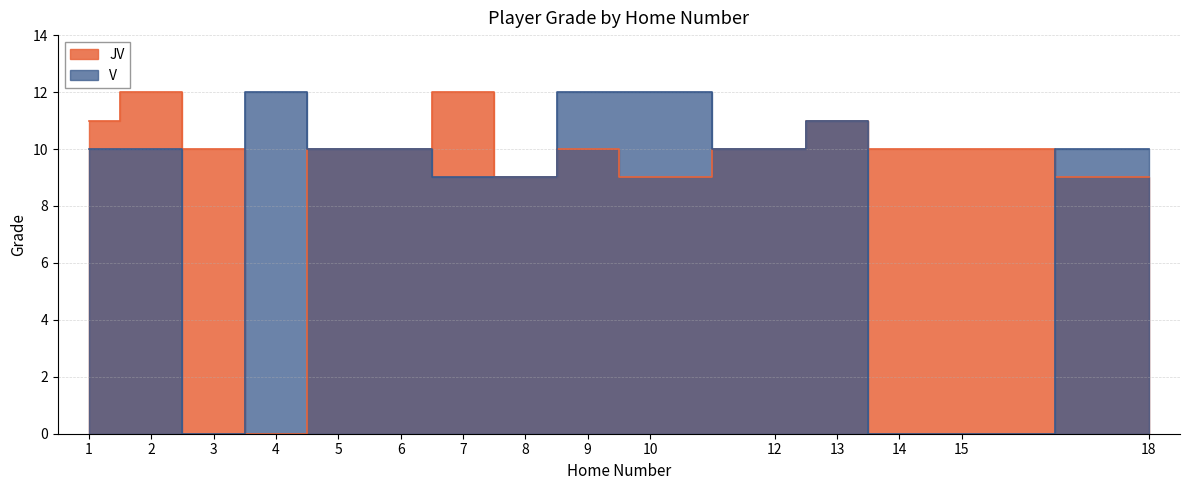

What is the difference between the V values at 18 and 10?

2